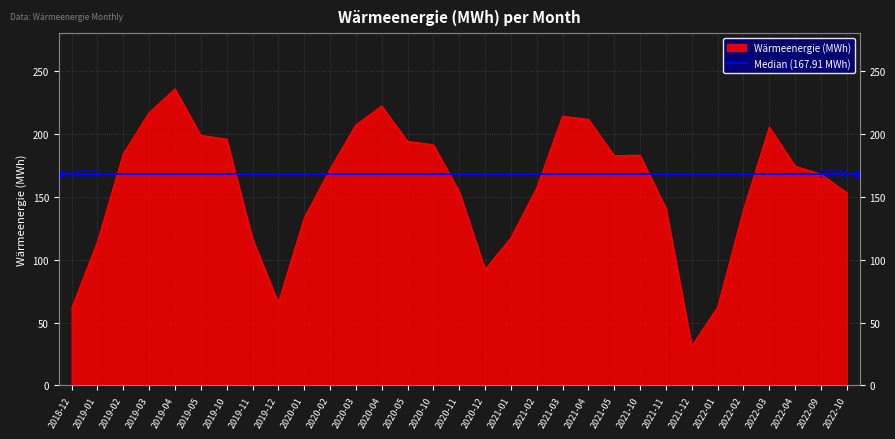

What is the difference between the second highest and minimum values?

190.8